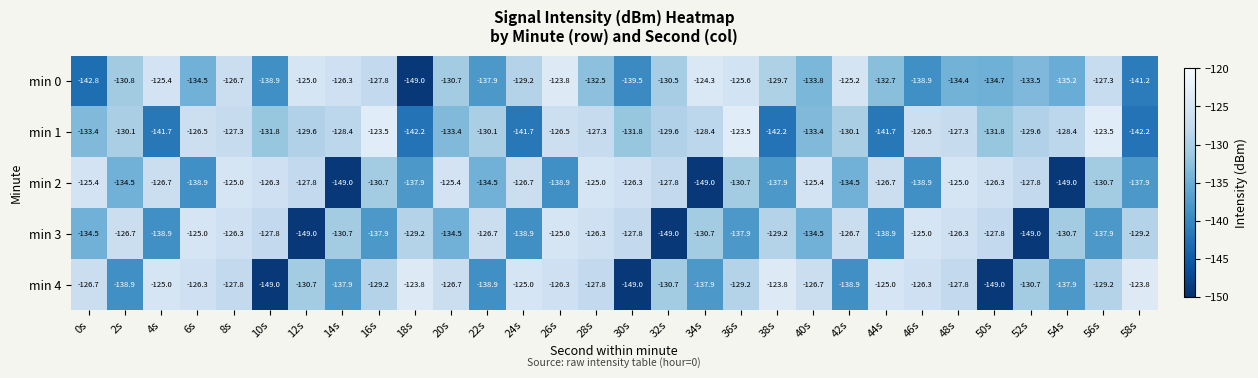

At 8s, list the series in order from smallest to largest.

min 4, min 1, min 0, min 3, min 2